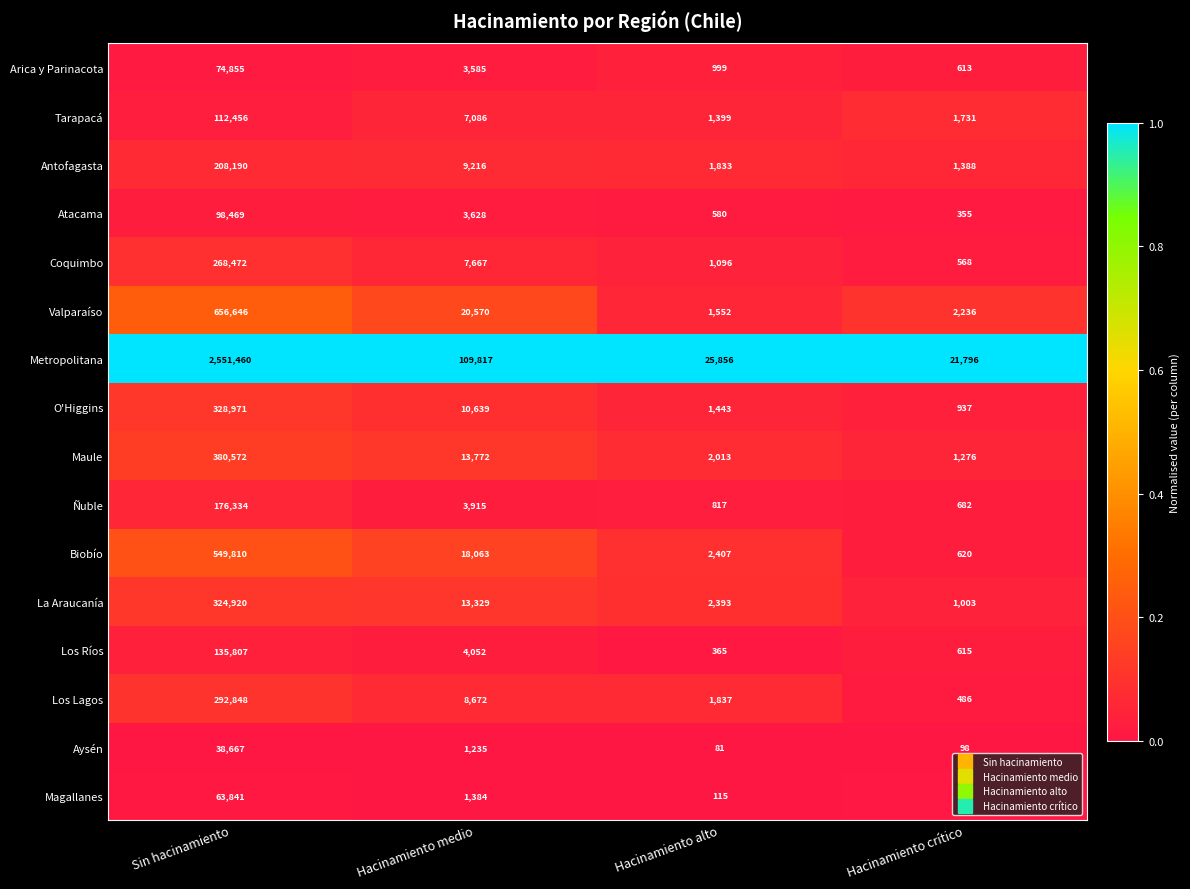

Rank the series at Sin hacinamiento from lowest to highest value.

Aysén, Magallanes, Arica y Parinacota, Atacama, Tarapacá, Los Ríos, Ñuble, Antofagasta, Coquimbo, Los Lagos, La Araucanía, O'Higgins, Maule, Biobío, Valparaíso, Metropolitana